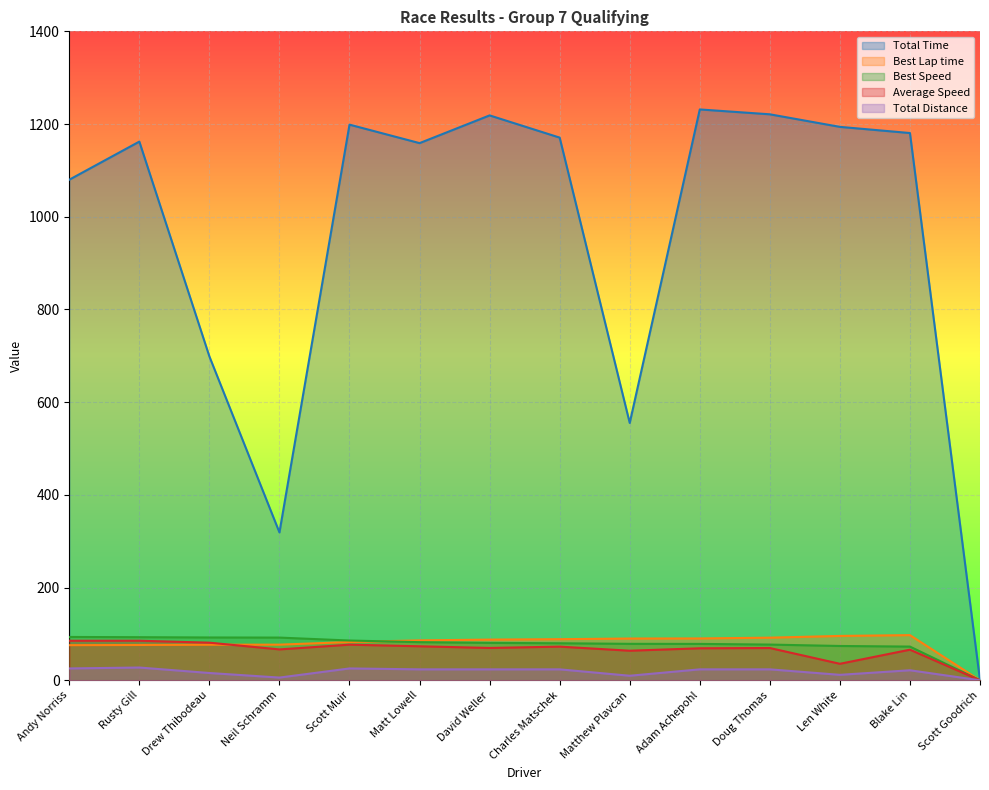

Reading left to right, what are all the values shown in this chart?

Total Time: Andy Norriss=1079.9	Rusty Gill=1162.1	Drew Thibodeau=698.7	Neil Schramm=319.0	Scott Muir=1198.7	Matt Lowell=1158.9	David Weller=1218.7	Charles Matschek=1170.7	Matthew Plavcan=555.2	Adam Achepohl=1231.5	Doug Thomas=1221.0	Len White=1193.9	Blake Lin=1180.6	Scott Goodrich=0.0
Best Lap time: Andy Norriss=75.8	Rusty Gill=76.2	Drew Thibodeau=76.7	Neil Schramm=76.9	Scott Muir=82.6	Matt Lowell=86.2	David Weller=87.8	Charles Matschek=88.7	Matthew Plavcan=90.1	Adam Achepohl=90.3	Doug Thomas=92.0	Len White=95.7	Blake Lin=97.5	Scott Goodrich=0.0
Best Speed: Andy Norriss=93.5	Rusty Gill=93.0	Drew Thibodeau=92.4	Neil Schramm=92.1	Scott Muir=85.8	Matt Lowell=82.3	David Weller=80.7	Charles Matschek=79.9	Matthew Plavcan=78.6	Adam Achepohl=78.5	Doug Thomas=77.1	Len White=74.0	Blake Lin=72.7	Scott Goodrich=0.0
Average Speed: Andy Norriss=85.3	Rusty Gill=85.4	Drew Thibodeau=81.2	Neil Schramm=66.7	Scott Muir=76.9	Matt Lowell=73.4	David Weller=69.8	Charles Matschek=72.7	Matthew Plavcan=63.8	Adam Achepohl=69.1	Doug Thomas=69.7	Len White=35.6	Blake Lin=66.0	Scott Goodrich=0.0
Total Distance: Andy Norriss=25.6	Rusty Gill=27.6	Drew Thibodeau=15.8	Neil Schramm=5.9	Scott Muir=25.6	Matt Lowell=23.6	David Weller=23.6	Charles Matschek=23.6	Matthew Plavcan=9.8	Adam Achepohl=23.6	Doug Thomas=23.6	Len White=11.8	Blake Lin=21.7	Scott Goodrich=0.0